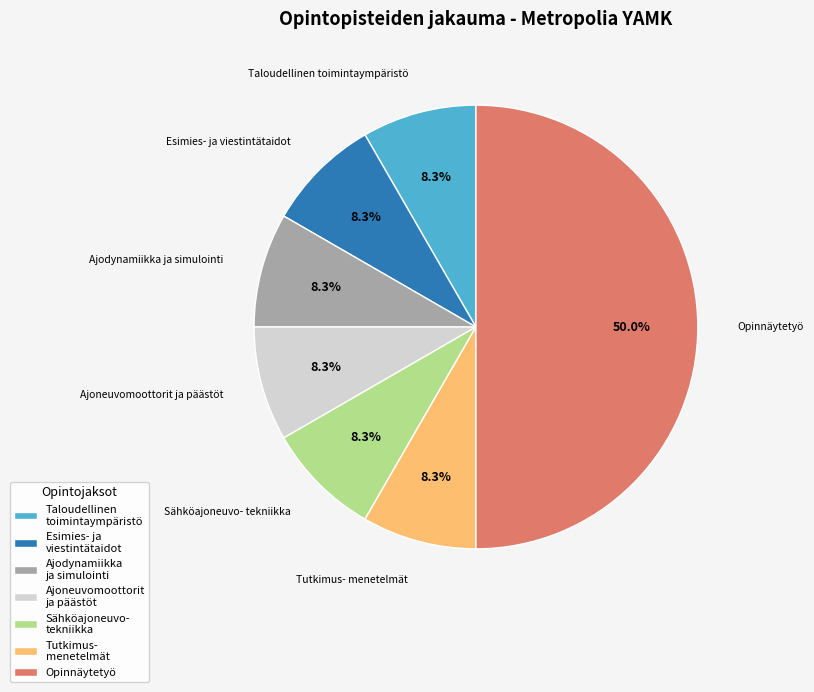

To the nearest percent, what is the average slice percentage?

14%